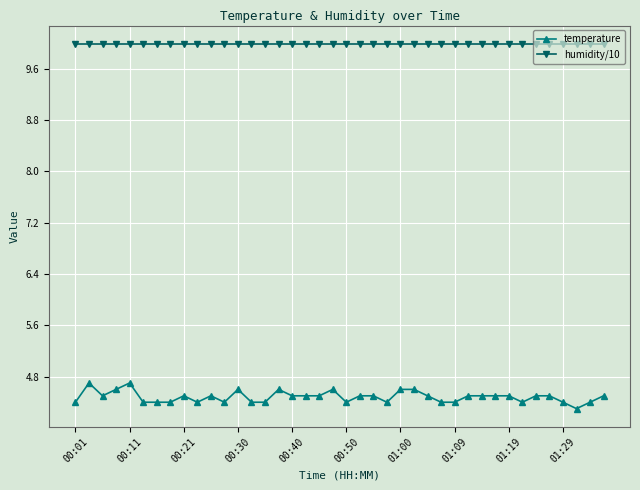

List the series in order of their overall mean, highest first.

humidity/10, temperature